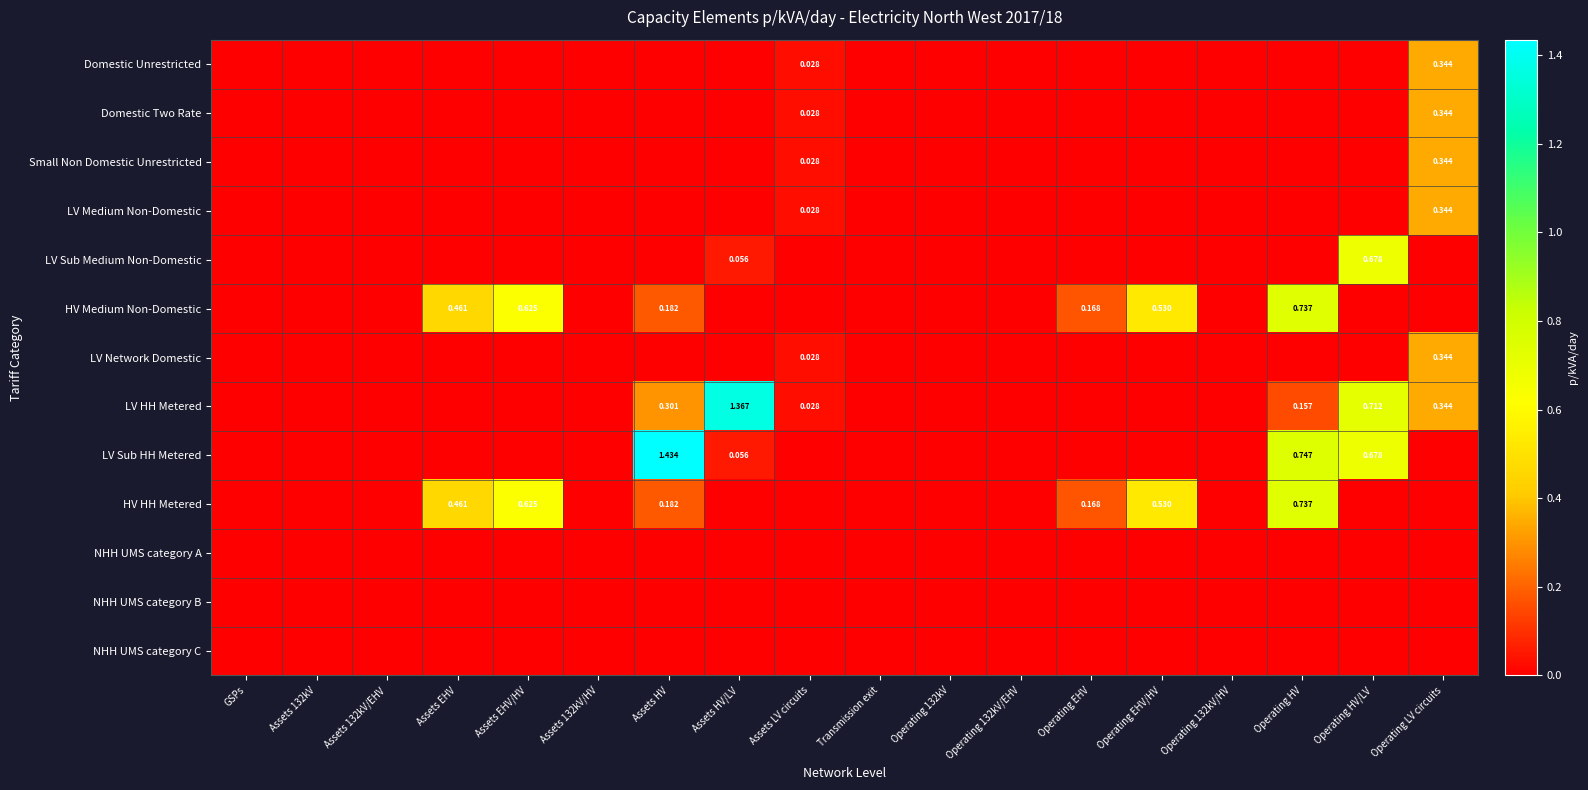

Is it true that Domestic Unrestricted equals 0.0 at Transmission exit?

True